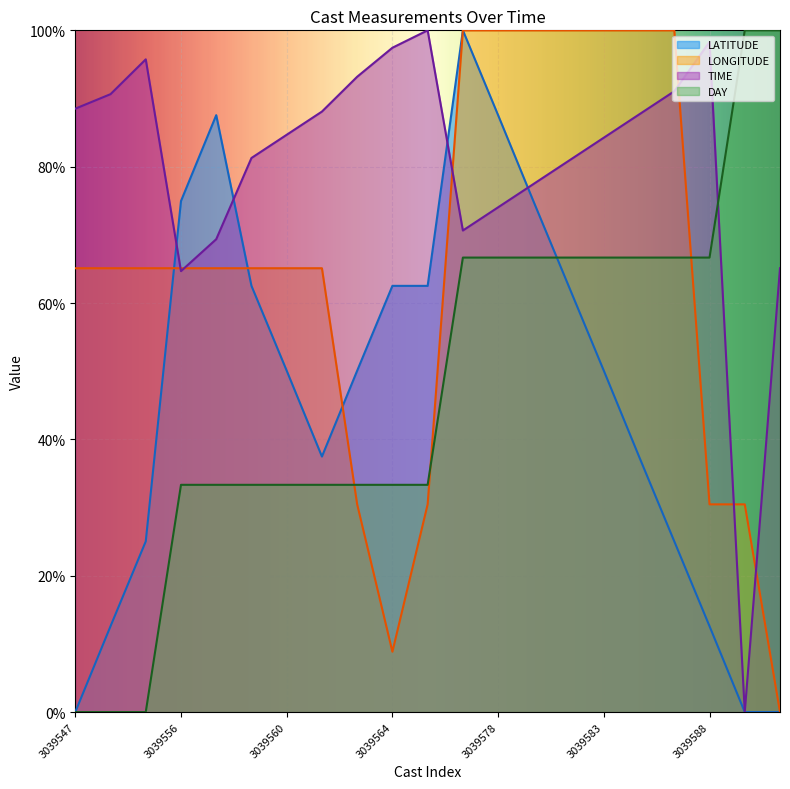

Between 3039585 and 3039589, which is larger?

3039585